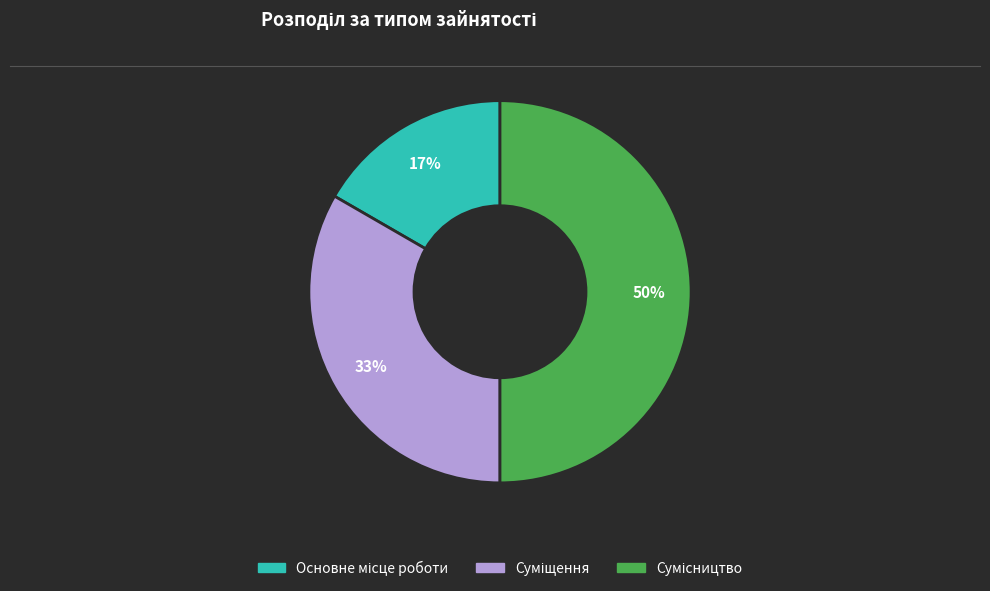

To the nearest percent, what is the difference between the largest and smallest slice percentages?

33%